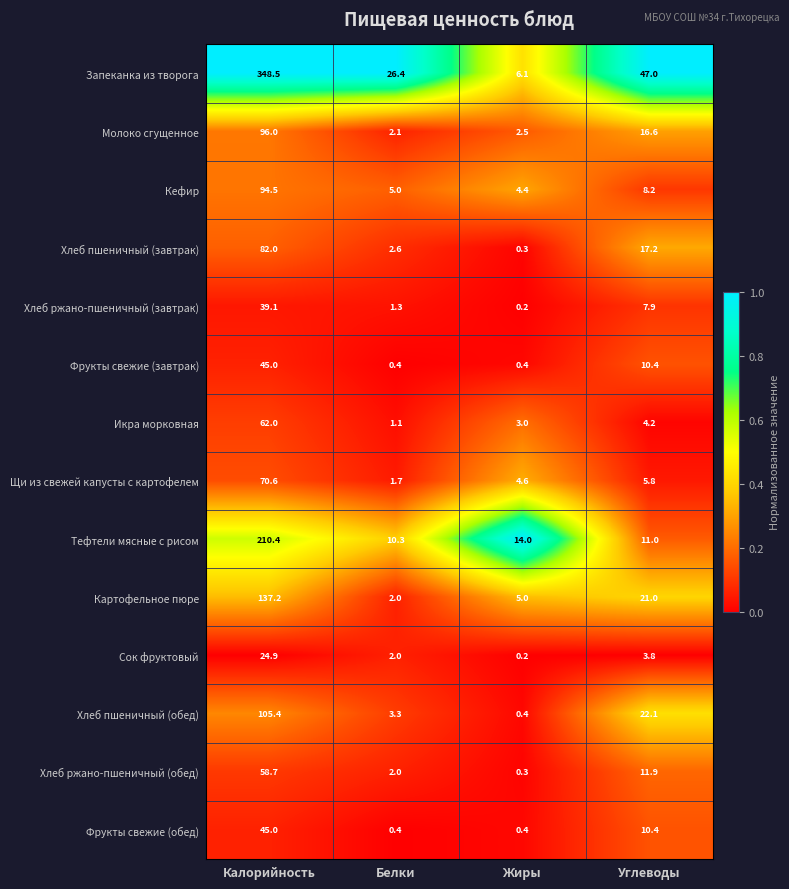

Which series has the largest range (max minus min)?

Запеканка из творога